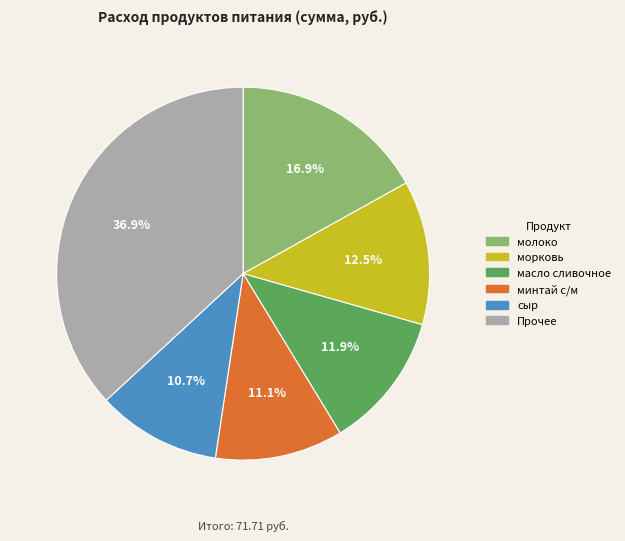

Is there any slice that represents more than half of the pie?

No